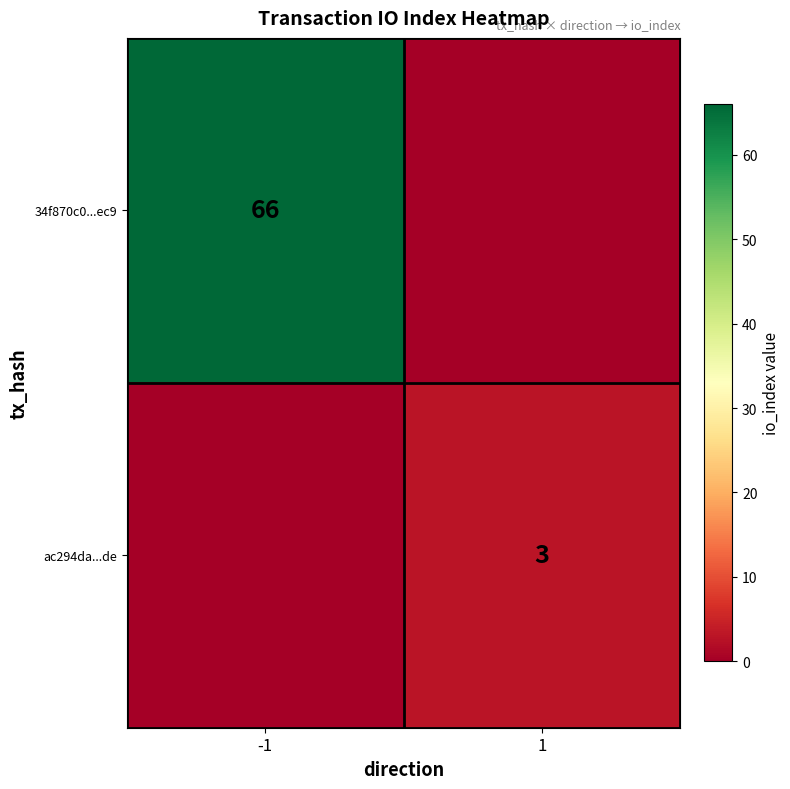

What is the difference between the highest and lowest values at 1?

3